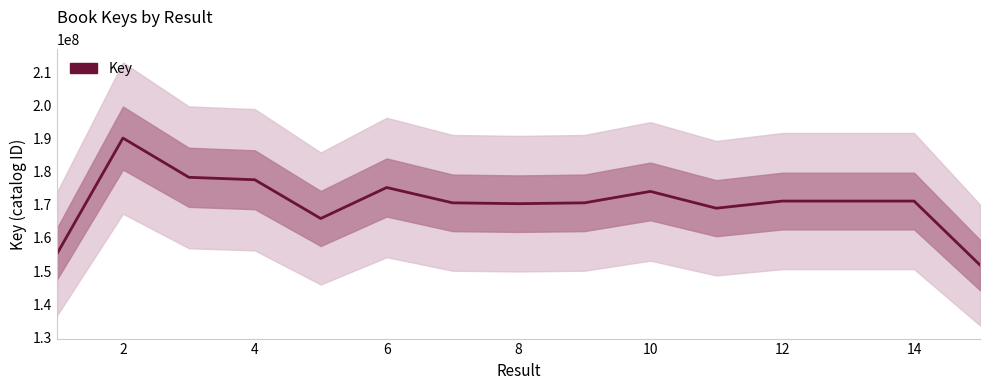

How many lines are shown in the chart?

1